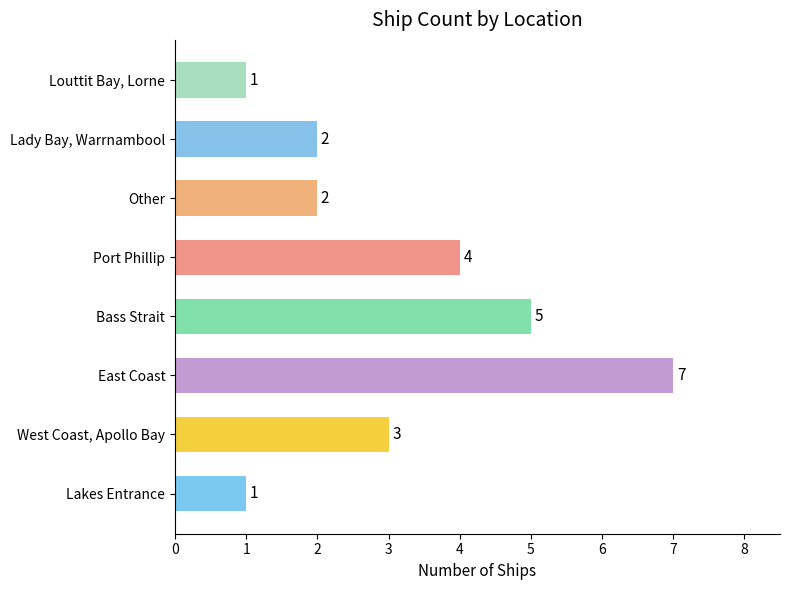

Is it true that the value at Lady Bay, Warrnambool is 1?

False